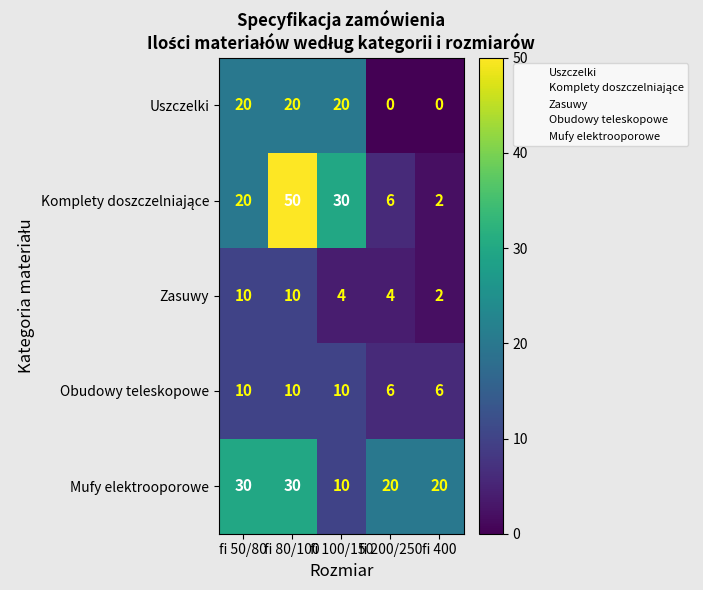

True or false: Mufy elektrooporowe has a value of 20 at fi 400.

True